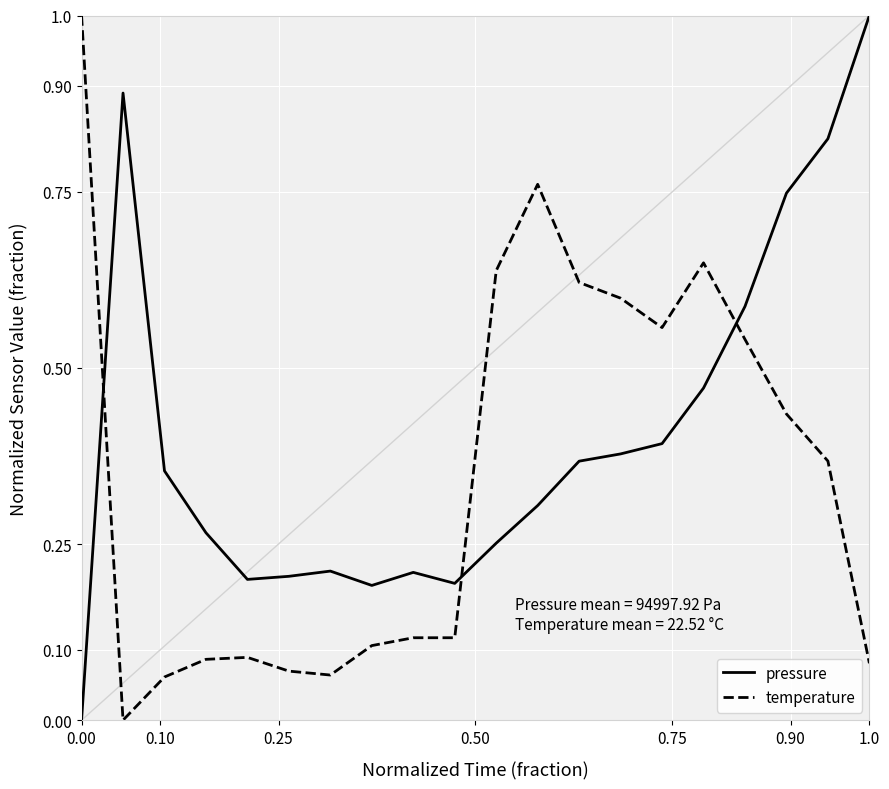

How many intersections are there between temperature and pressure?

3